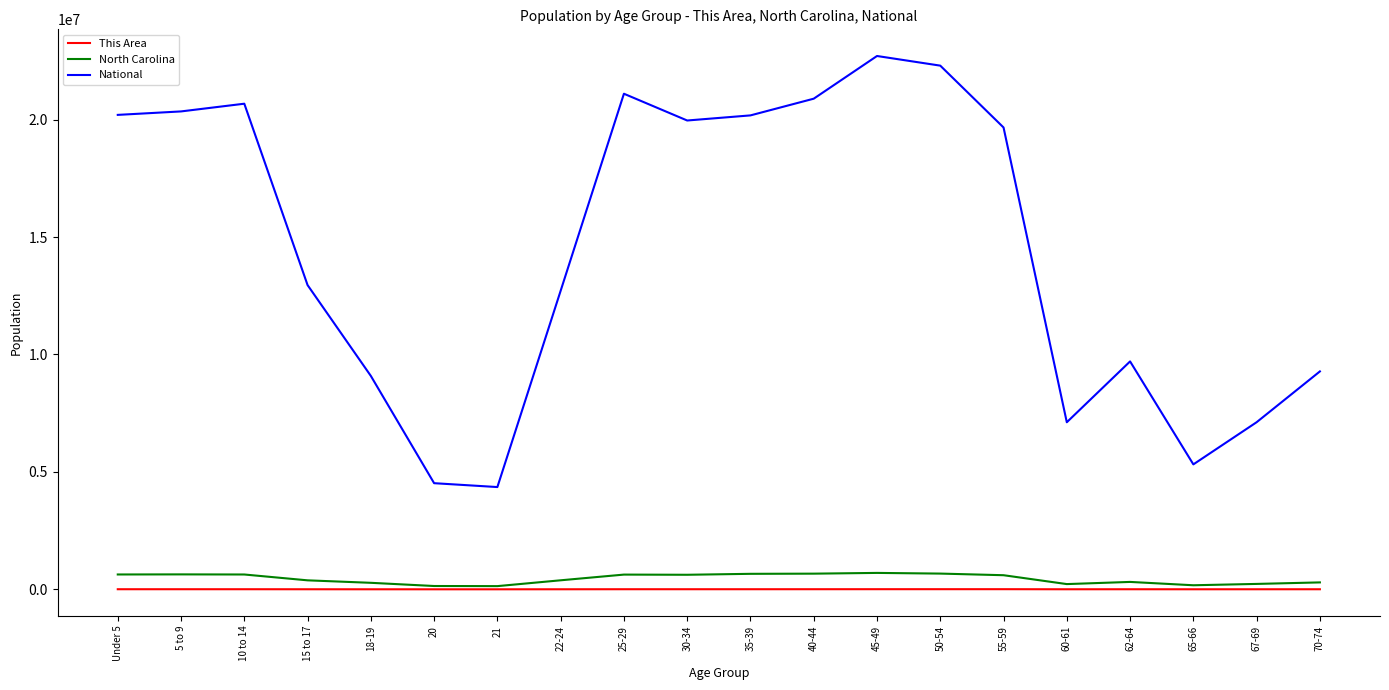

What is the average value of the This Area series?

3148